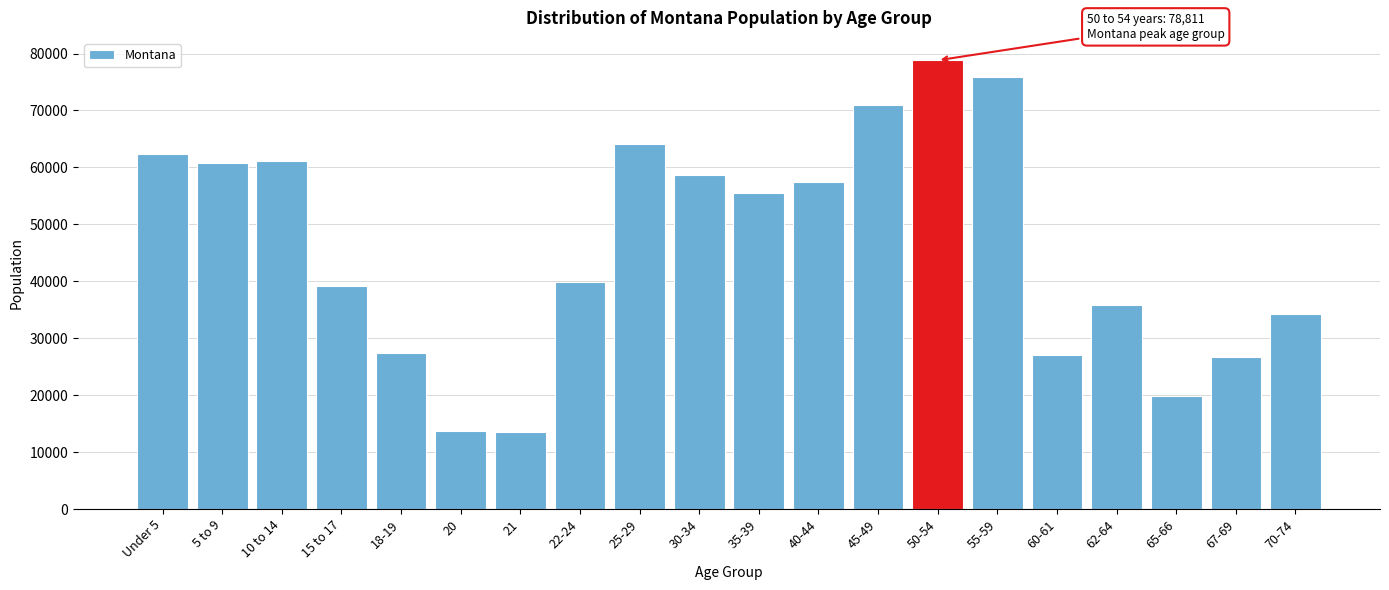

Approximately how many times larger is the value at 35-39 compared to 30-34?

0.9